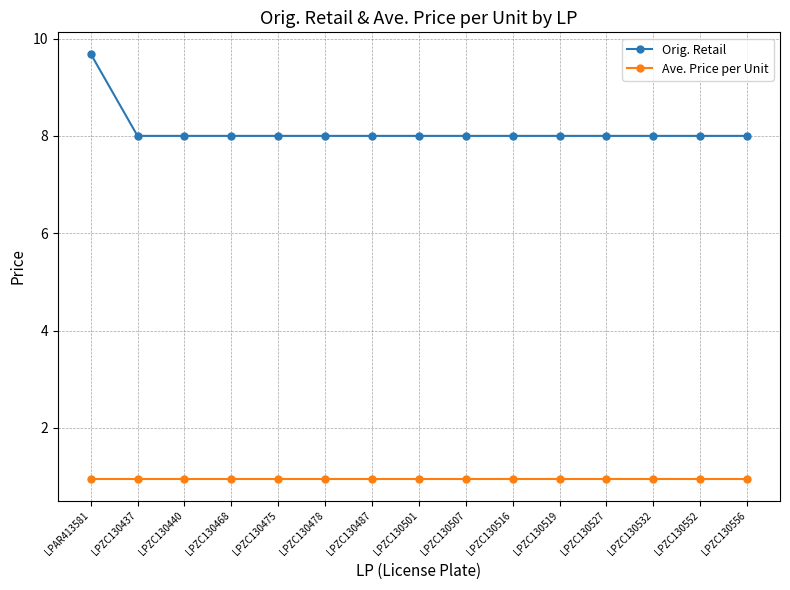

The Ave. Price per Unit series shows 0.2 at LPZC130552. True or false?

False